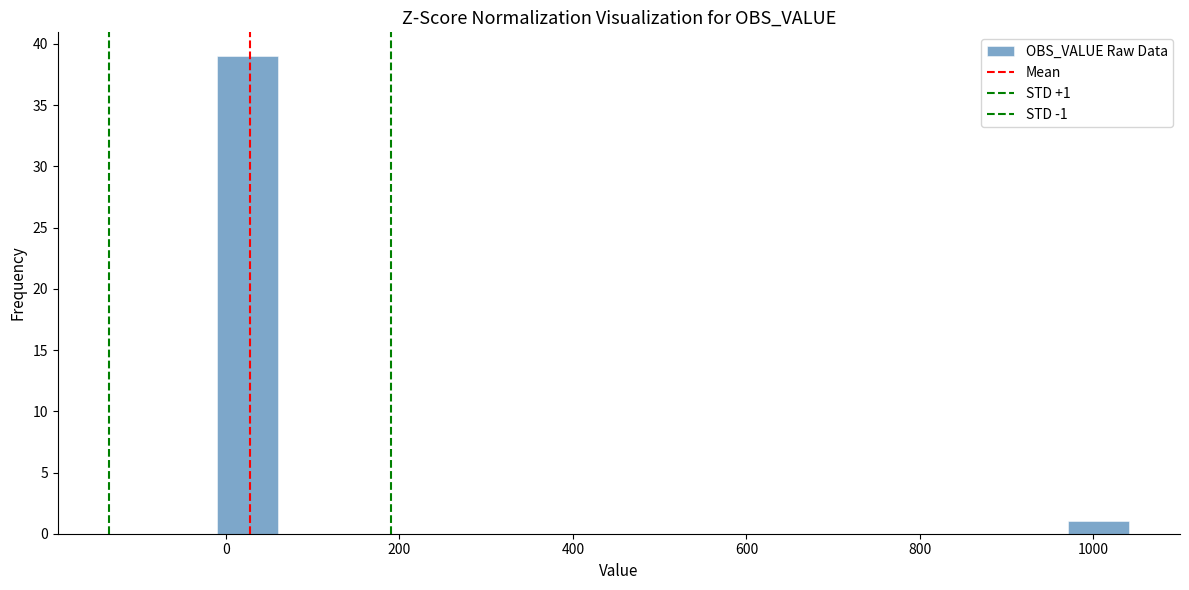

Around what value on the x-axis is the tallest bar? Give the approximate position of its centre, as read against the axis.

20